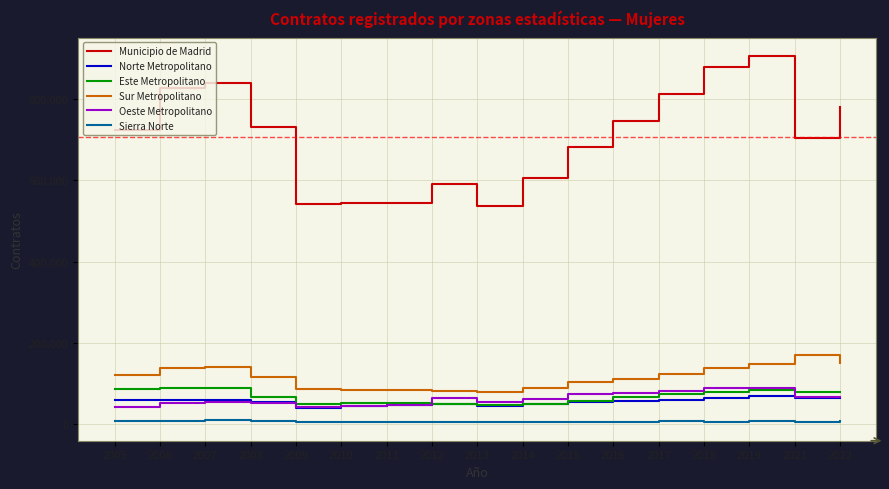

Is this an area chart (filled region under the line)?

No